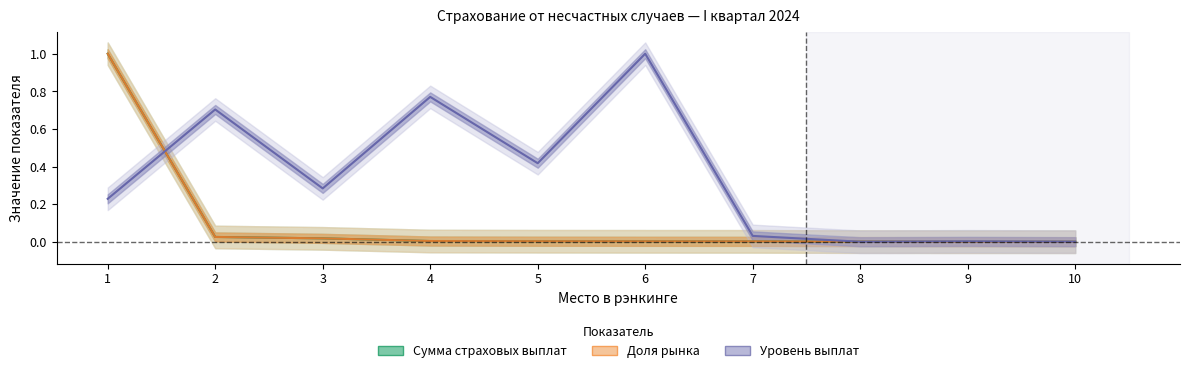

True or false: Сумма страховых выплат has more than 0 interior local peaks.

False